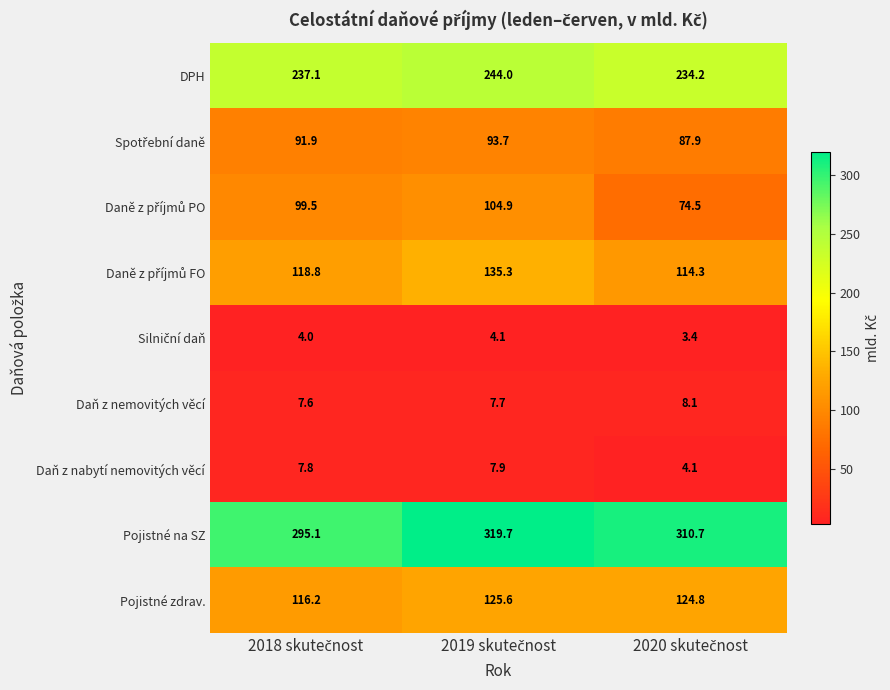

What is the average value of the Daň z nemovitých věcí series?

7.8